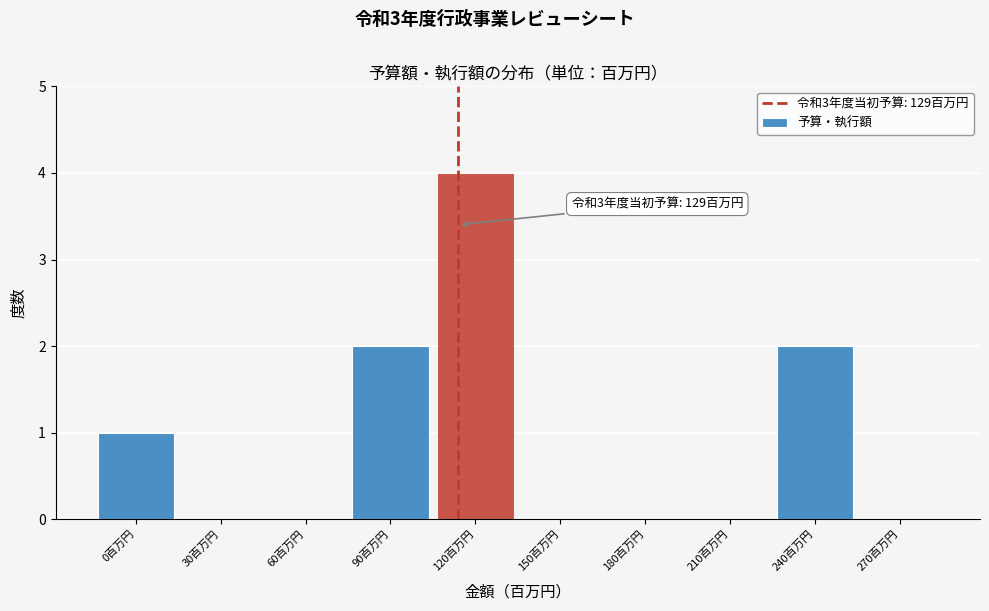

Reading left to right, what are all the values shown in this chart?

0百万円=1	30百万円=0	60百万円=0	90百万円=2	120百万円=4	150百万円=0	180百万円=0	210百万円=0	240百万円=2	270百万円=0